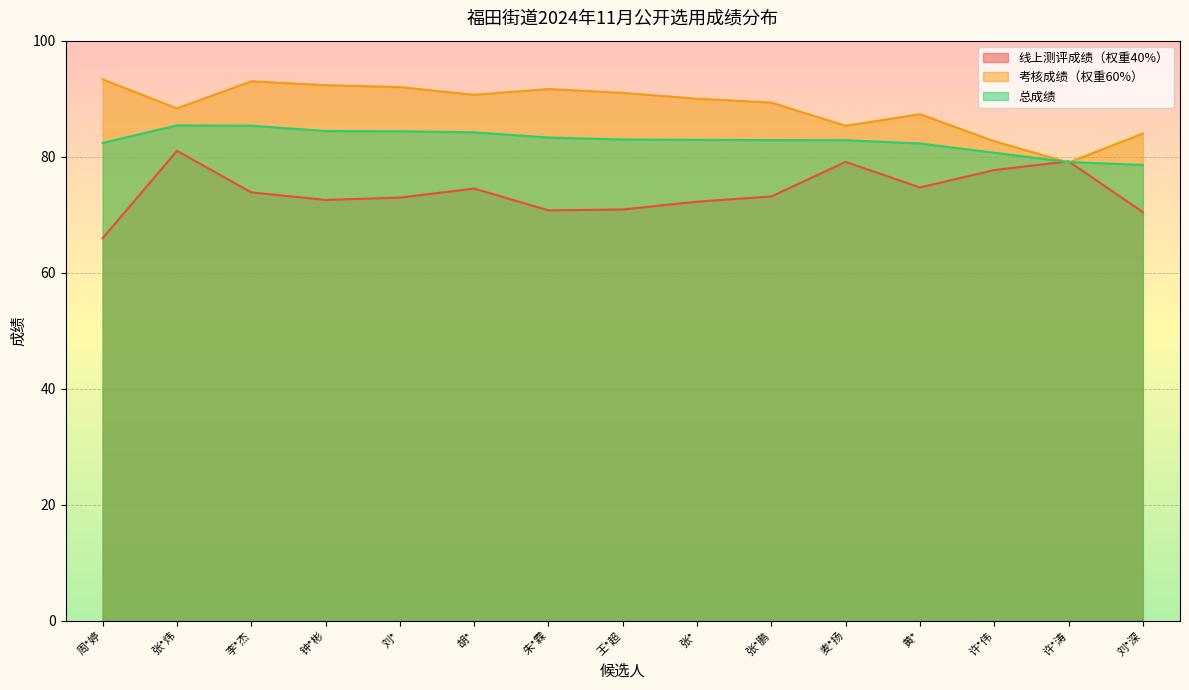

What is the value of the 考核成绩（权重60%） point at the 15th from the left?

84.0